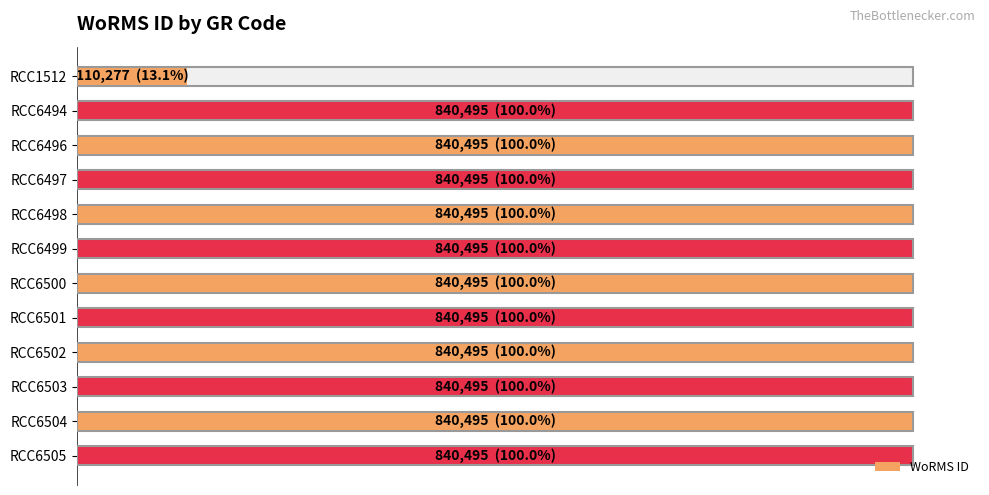

What is the smallest value displayed?

110277